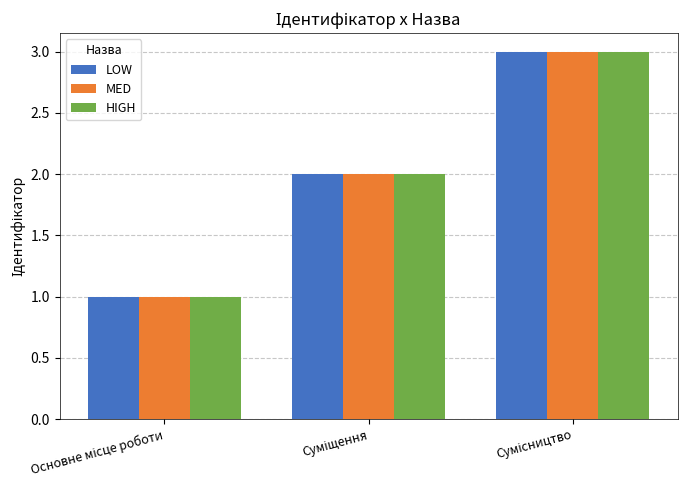

What is the greatest value displayed?

3